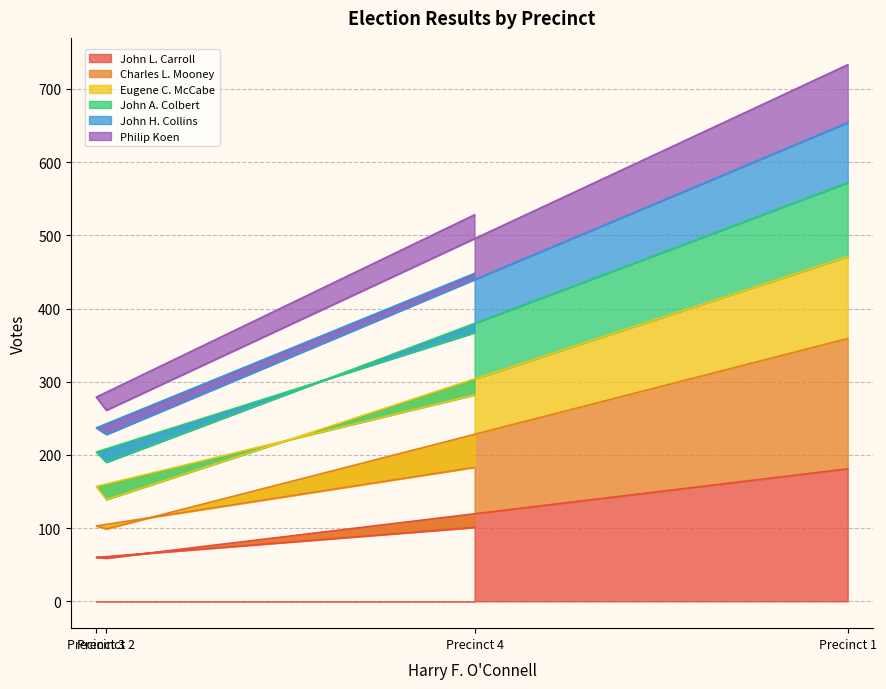

What is the maximum value for John L. Carroll?

181